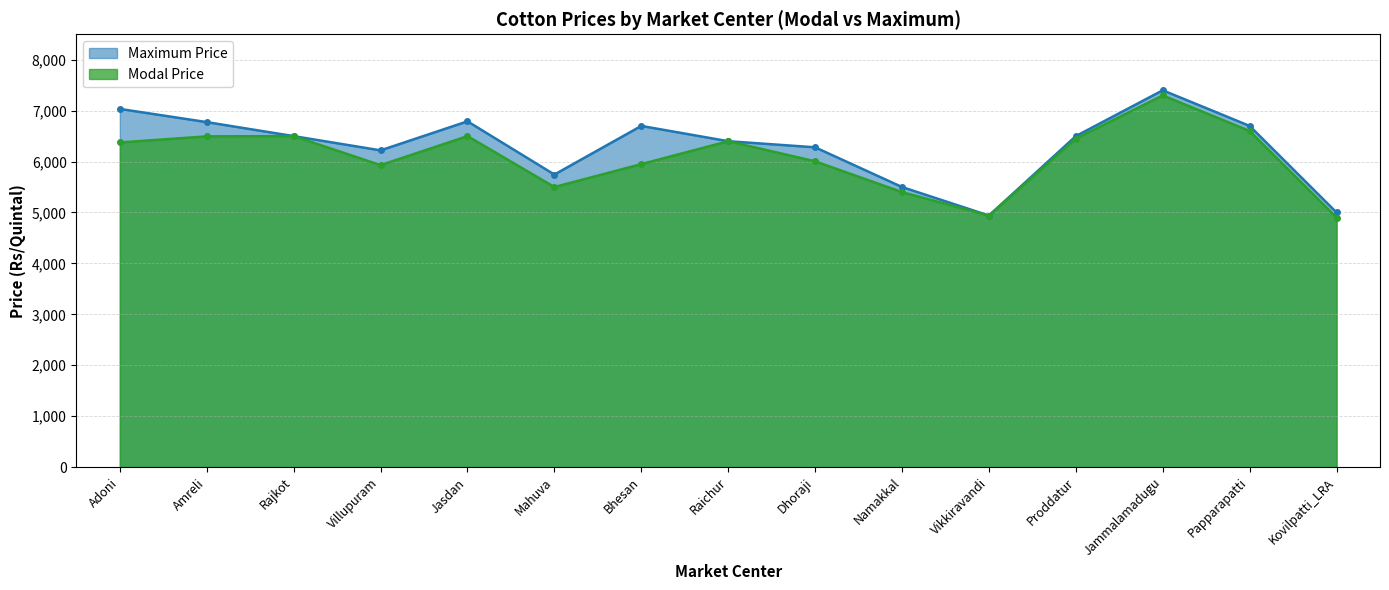

What is the minimum value for Modal Price?

4900